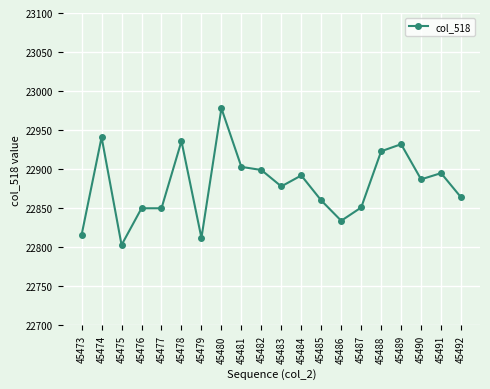

Which has a higher value, 45477 or 45484?

45484